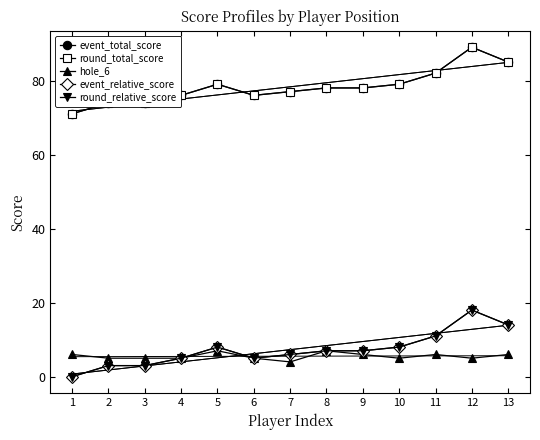

What is the total value across all series at 3?

159